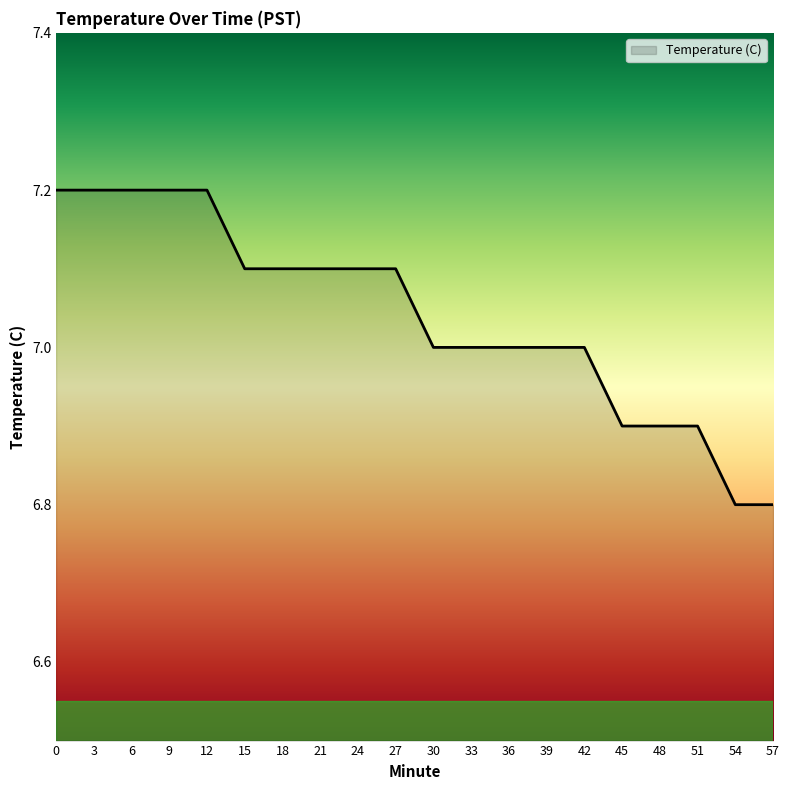

What is the difference between the maximum and minimum values?

0.4